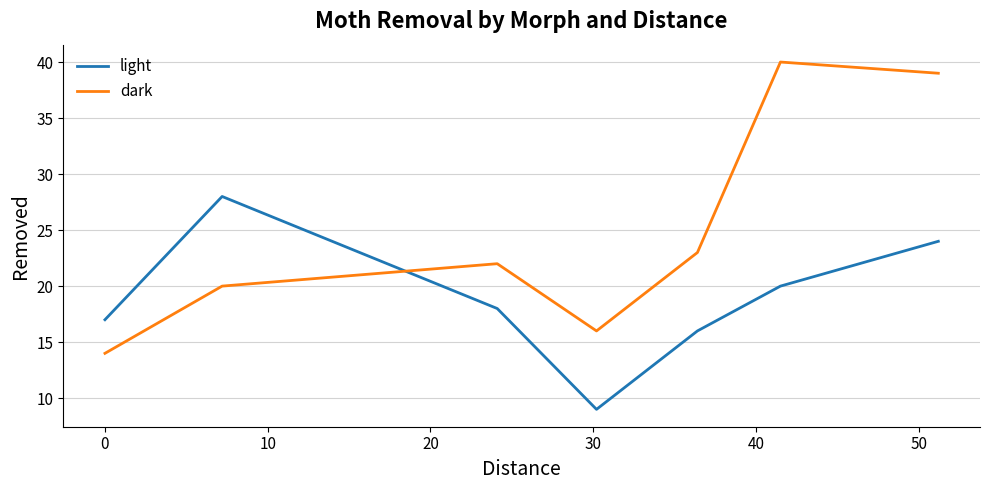

What is the average value of the dark series?

25